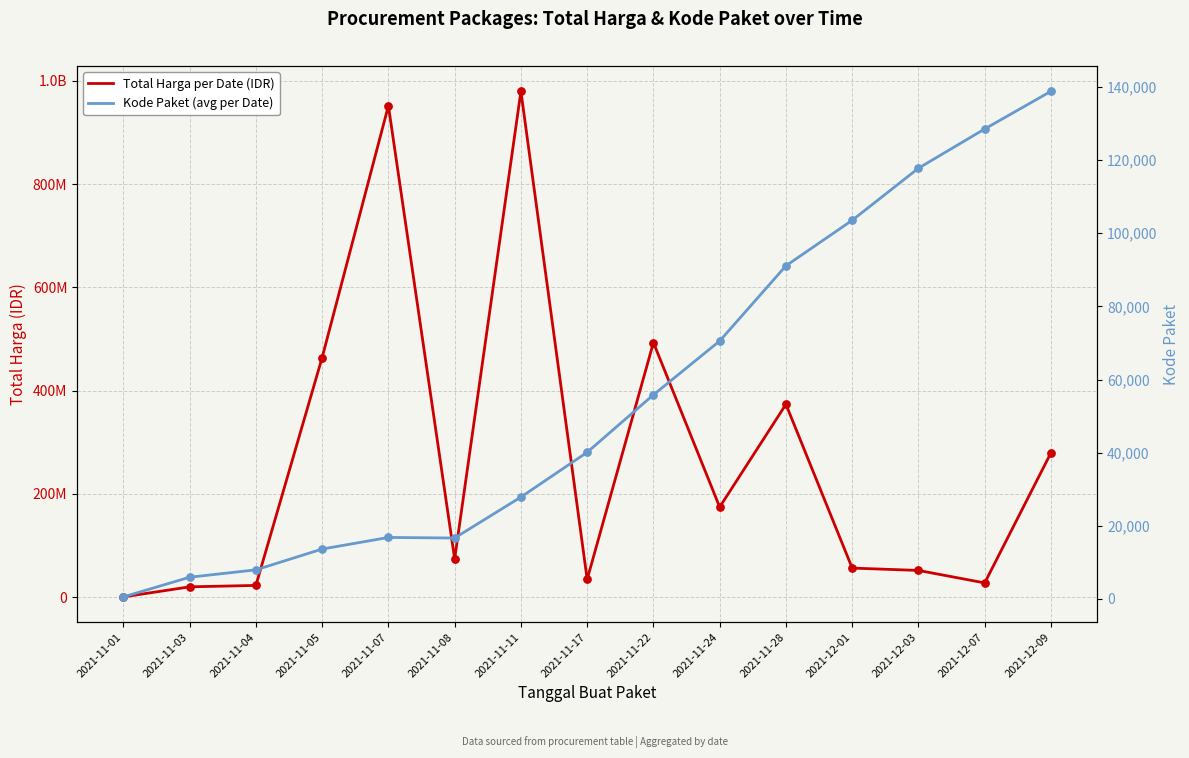

Which series contains the highest Y value?

Total Harga per Date (IDR)